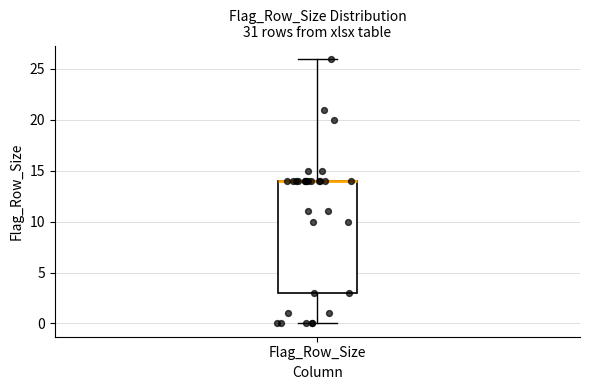

Read this box plot against the y-axis: the position of the median line, the range covered by the box, and the ends of both whiskers. The values are not printed on the chart, so give them approximately, as read against the axis.

median 14 (drawn on the box's upper edge), box 3 to 14, whiskers 0 to 26